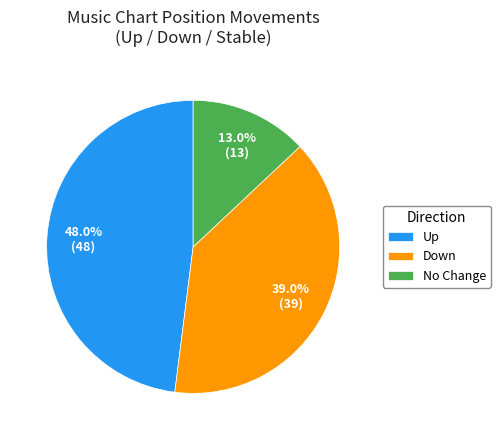

Is there any slice that represents more than half of the pie?

No